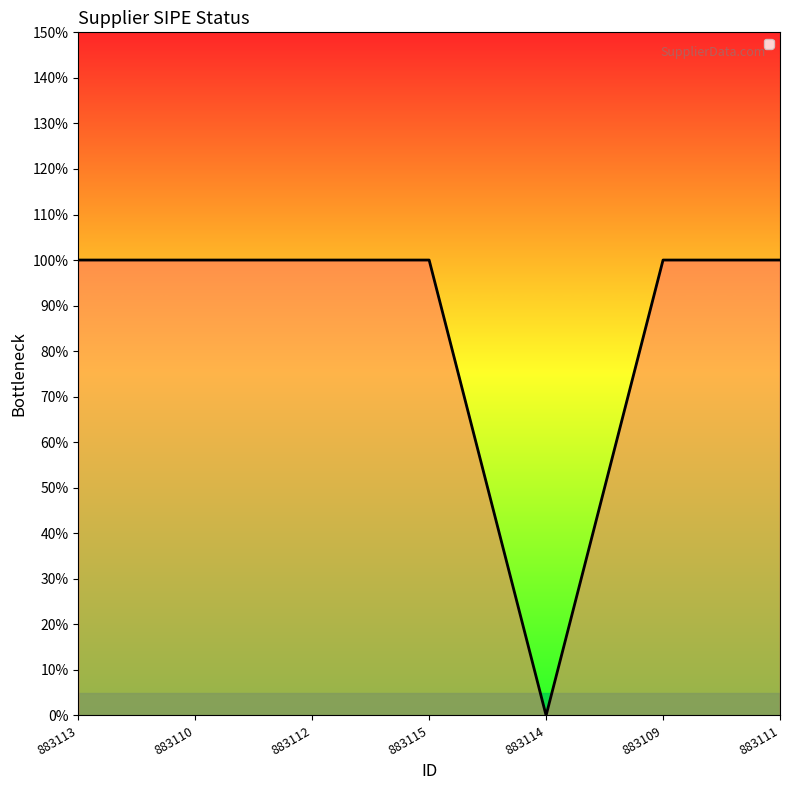

Where is the data nearest to the value 0?

883114